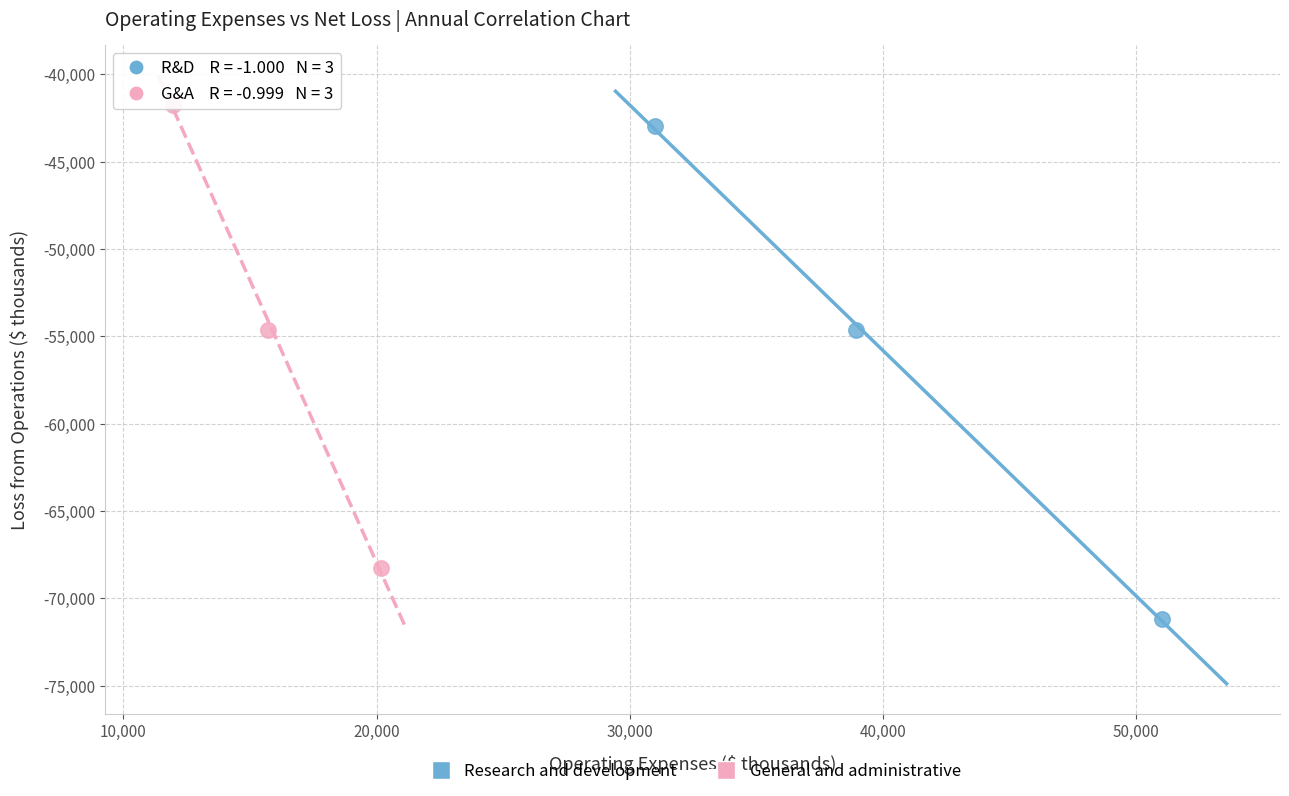

Which series reaches the minimum Y coordinate?

Research and development